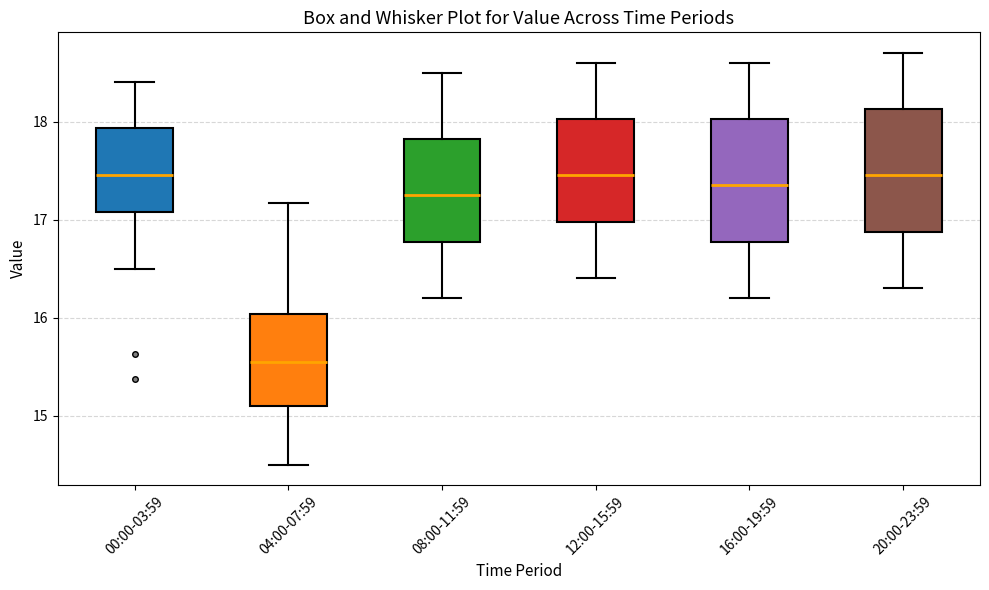

Where does the lower whisker of the box for 16:00-19:59 end on the y-axis? The values are not printed on the chart, so give them approximately, as read against the axis.

16.2